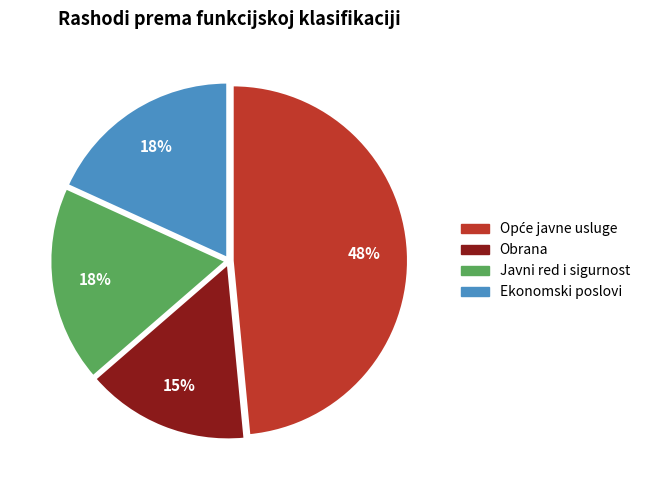

Does Obrana account for over 50% of the chart?

No